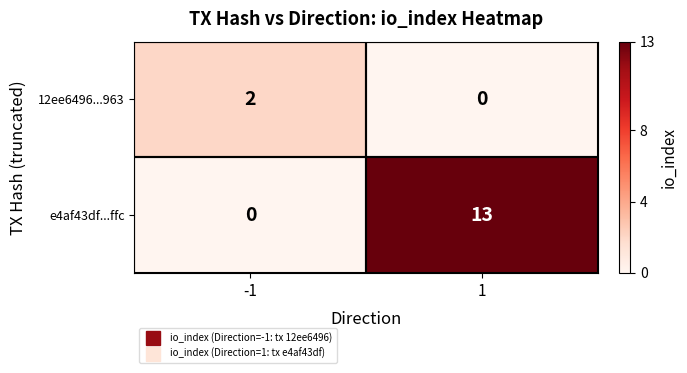

What is the sum of all e4af43df...ffc values?

13